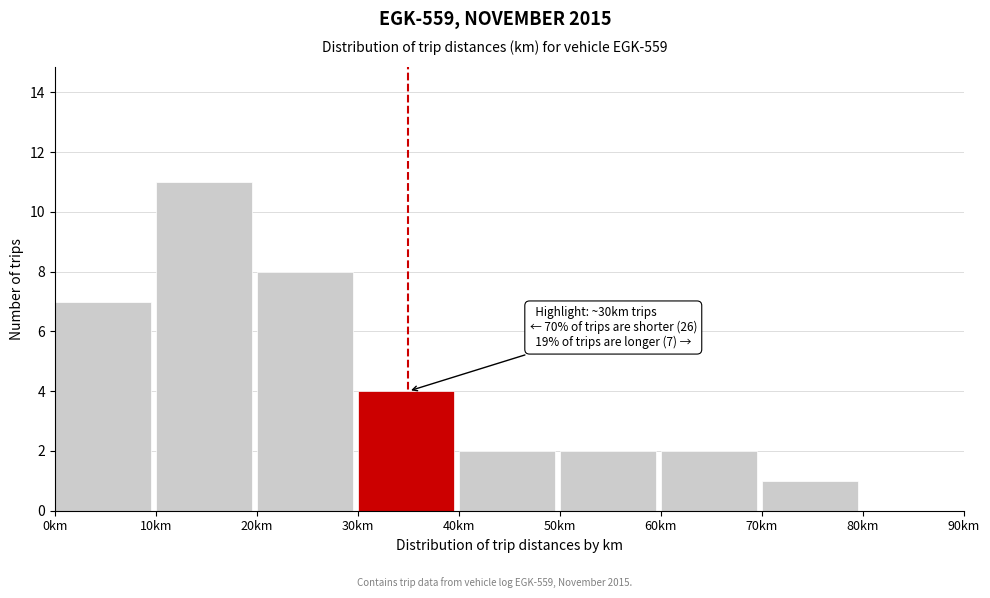

Over which range of the x-axis is the bar tallest?

10 to 20